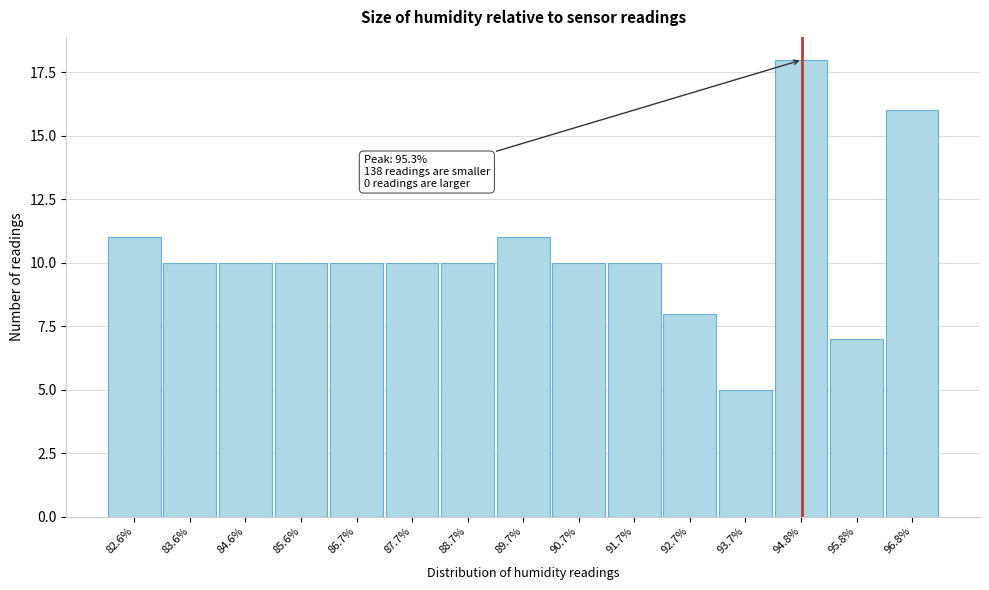

Reading left to right, list all the values displayed in this chart.

11	10	10	10	10	10	10	11	10	10	8	5	18	7	16